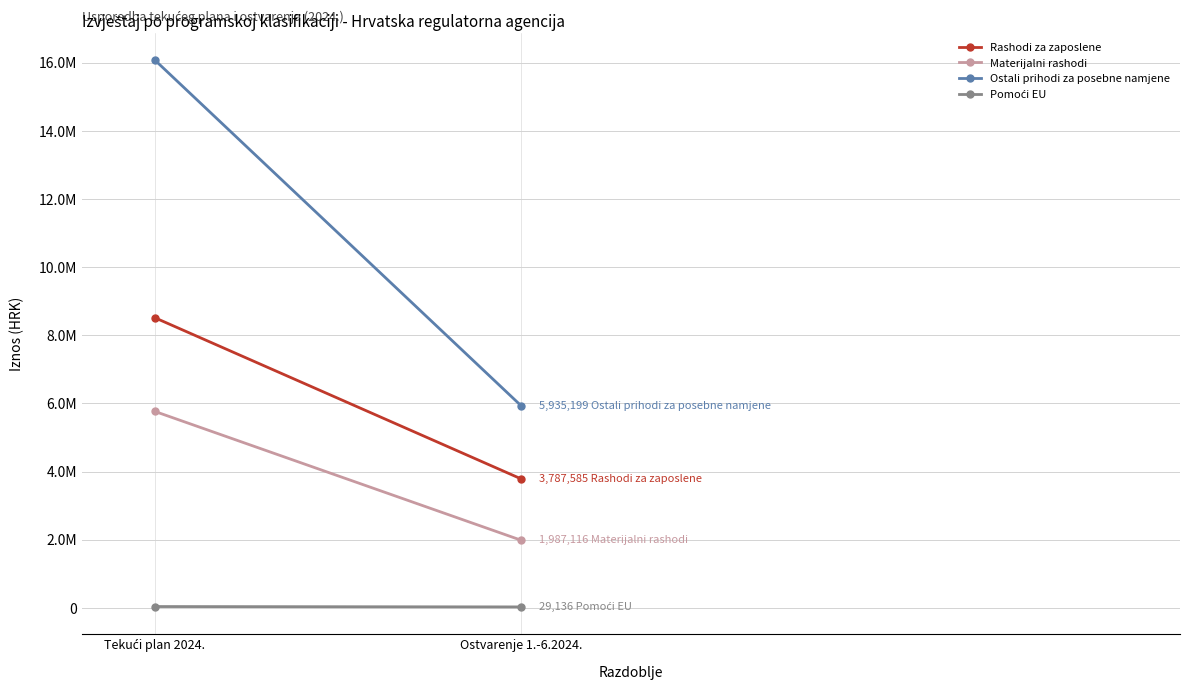

What is the minimum value shown in the chart?

29135.7